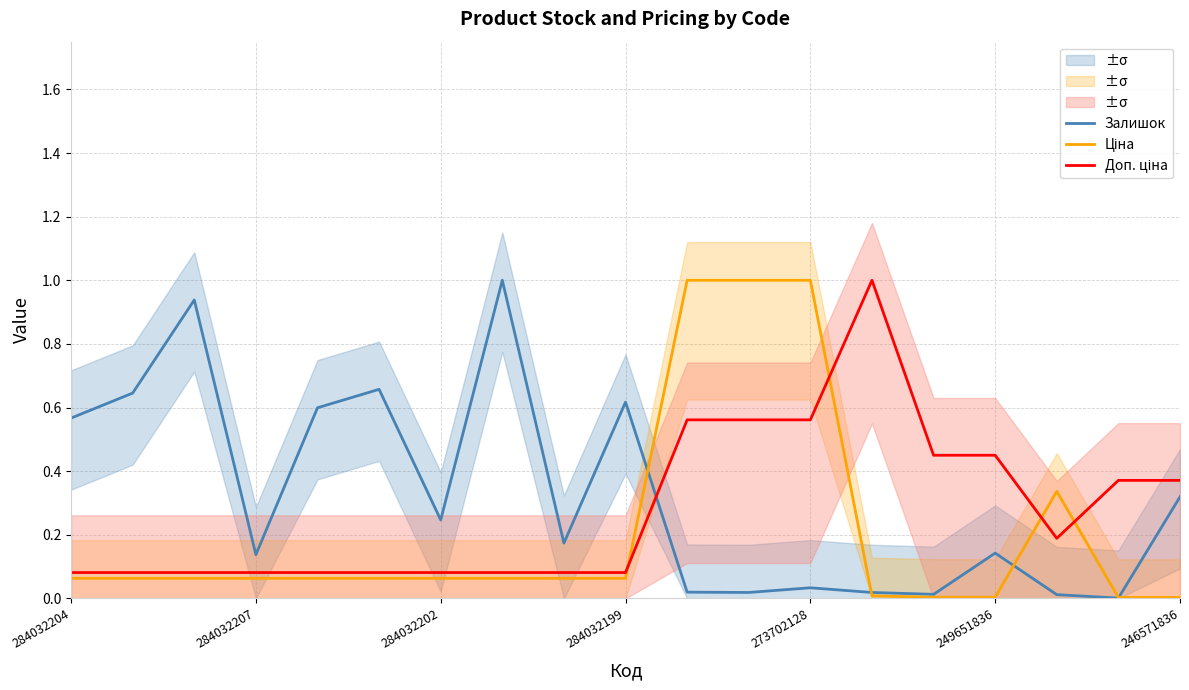

Which series ends up on top after the final intersection of Залишок and Ціна?

Залишок